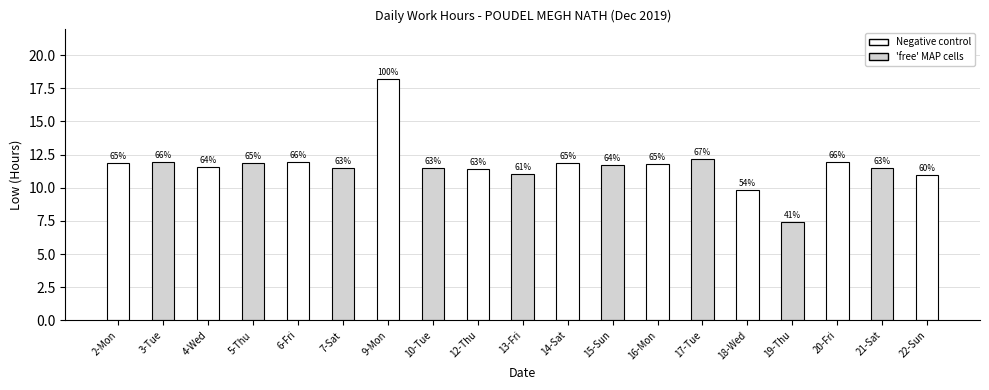

Is it true that the value at 9-Mon is 18.2?

True